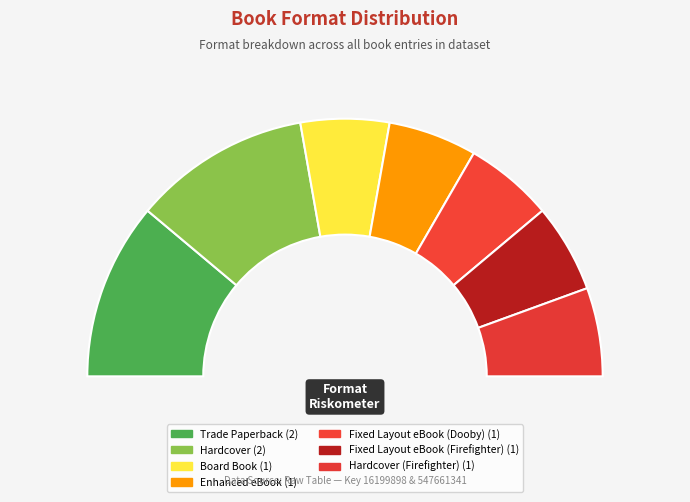

Which slice is the smallest?

Board Book